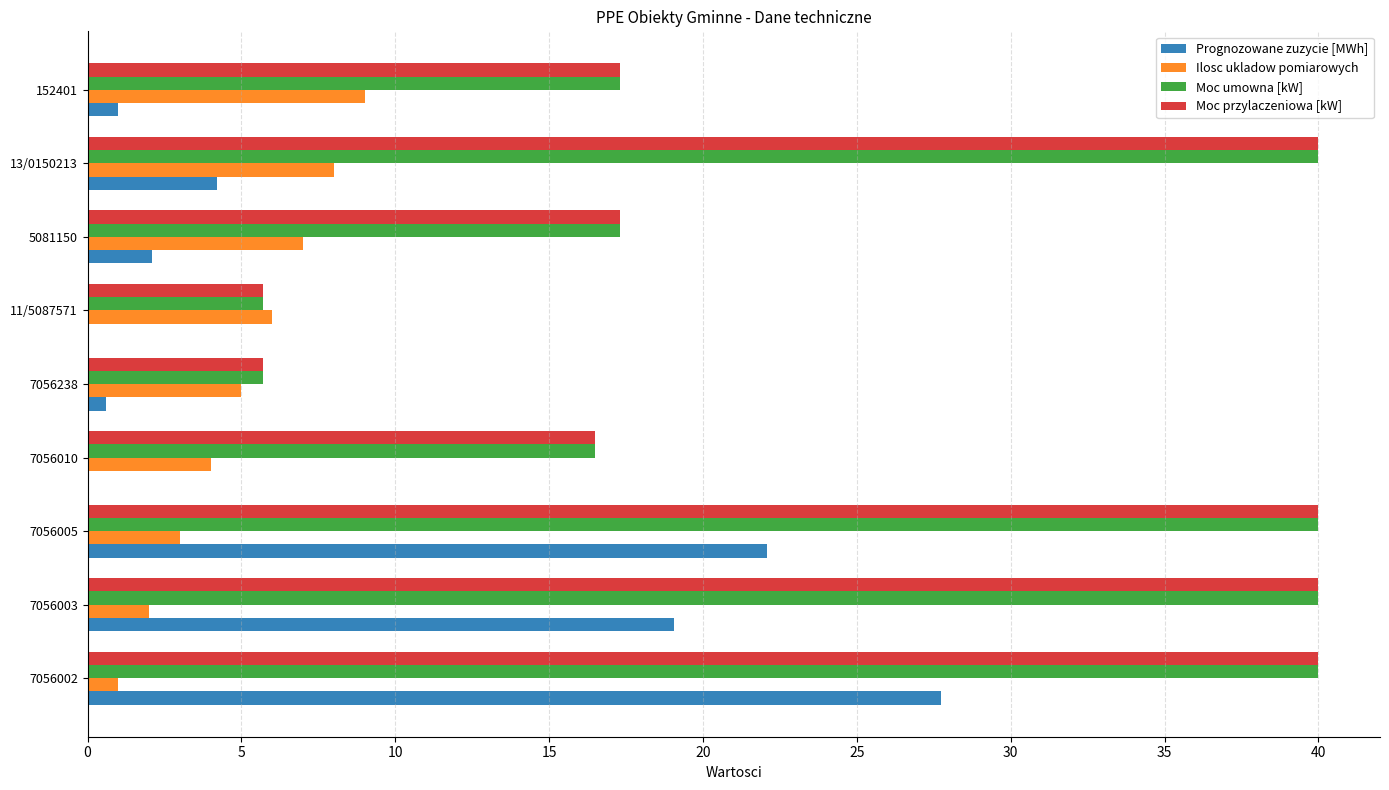

Is it true that Prognozowane zuzycie [MWh] equals 22.1 at 7056005?

True